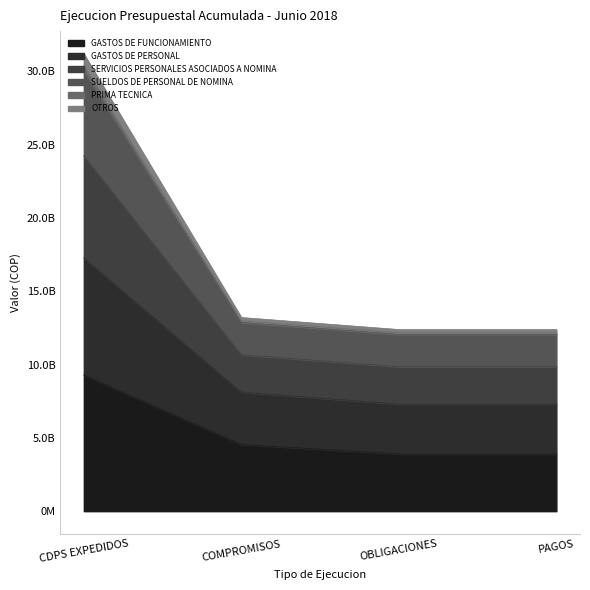

What are all the series names shown in the legend?

GASTOS DE FUNCIONAMIENTO, GASTOS DE PERSONAL, SERVICIOS PERSONALES ASOCIADOS A NOMINA, SUELDOS DE PERSONAL DE NOMINA, PRIMA TECNICA, OTROS